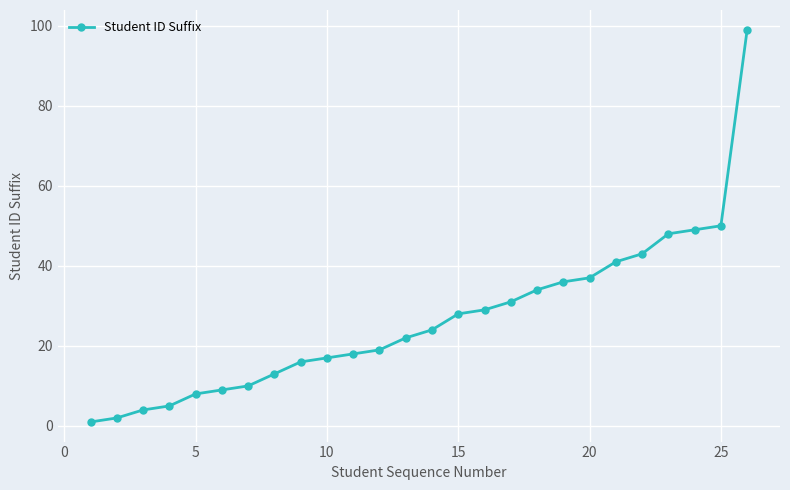

What is the greatest value displayed?

99